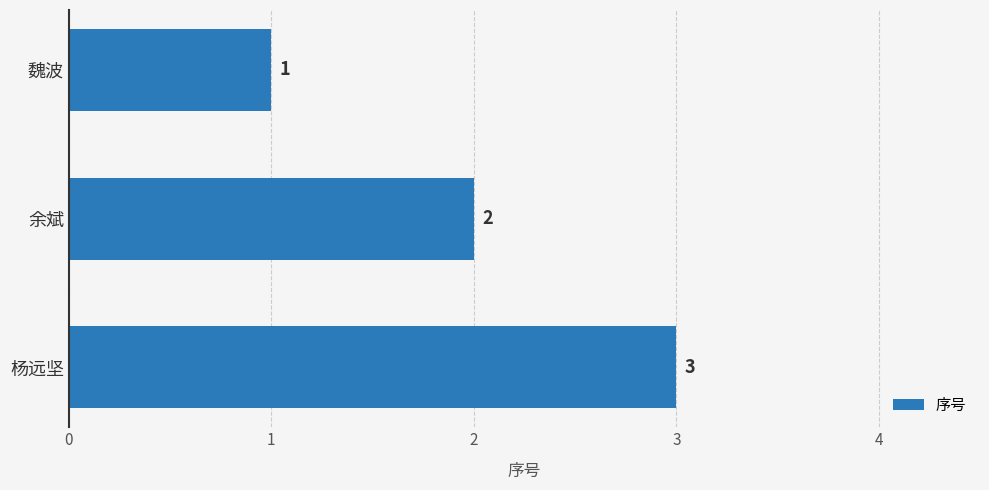

What is the sum of all values?

6